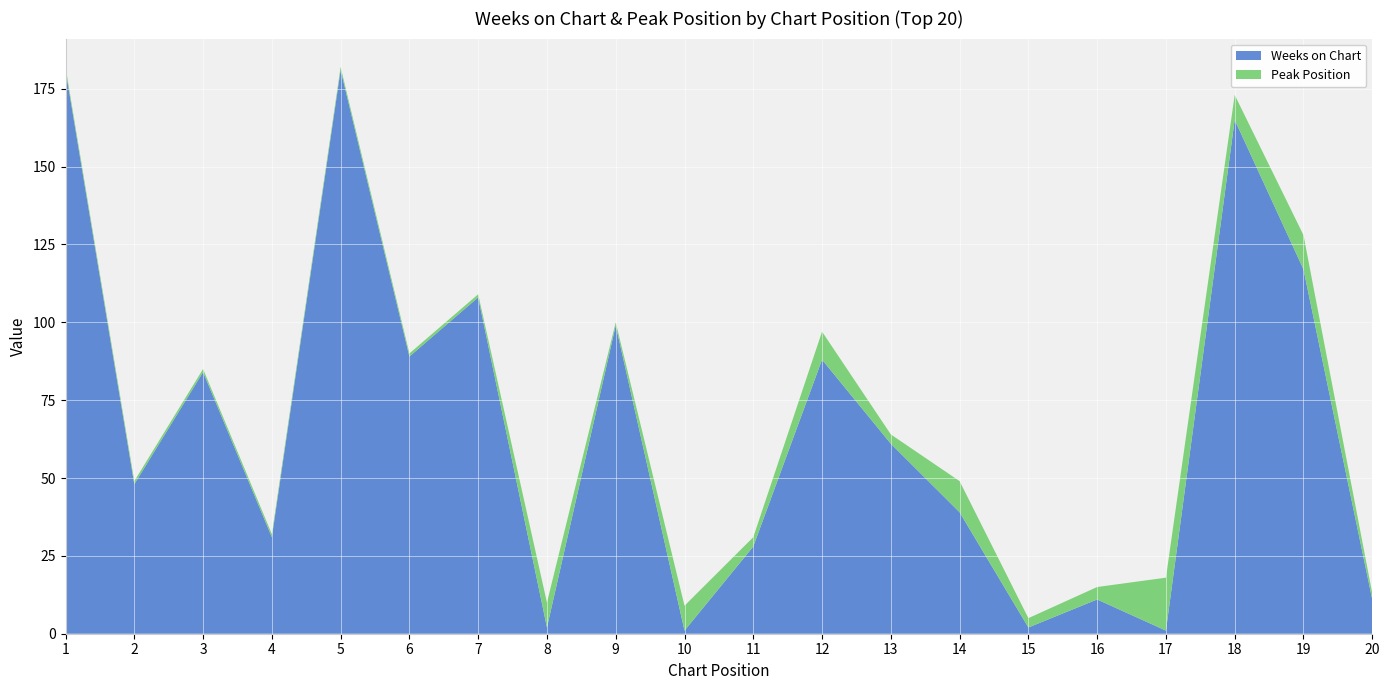

Reading left to right, list all the values displayed in this chart.

Weeks on Chart: 181	48	84	31	181	89	108	2	99	1	28	88	61	39	2	11	1	165	117	11
Peak Position: 1	1	1	1	1	1	1	8	1	8	3	9	3	10	3	4	17	8	11	2